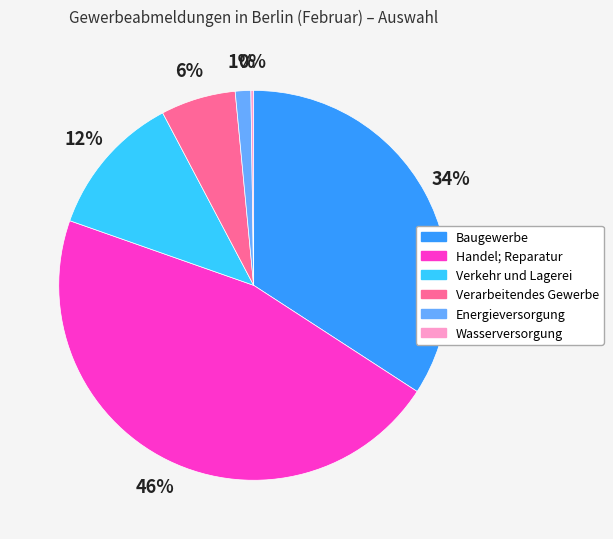

Between Handel; Reparatur and Verarbeitendes Gewerbe, which is larger?

Handel; Reparatur